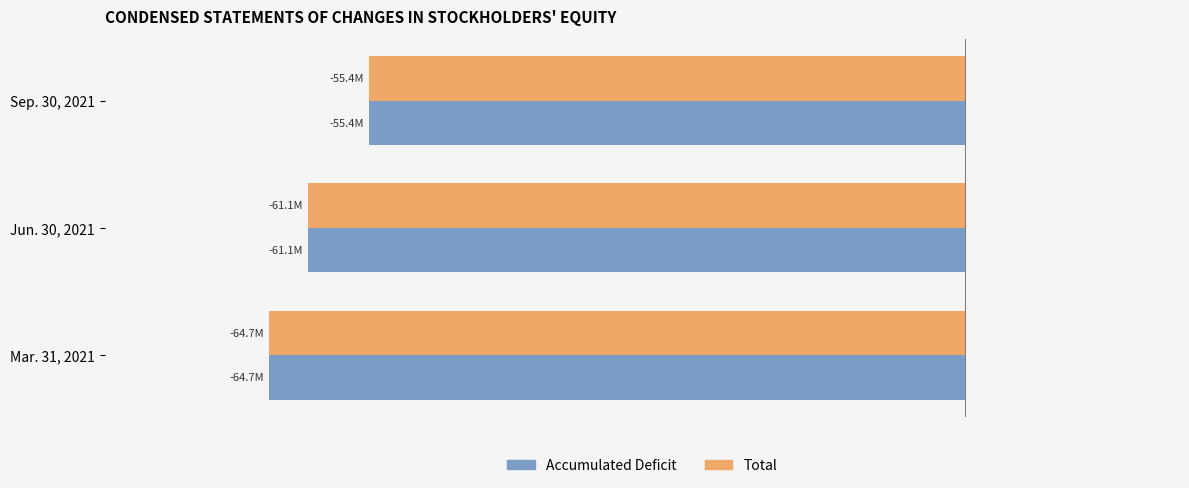

What is the maximum value shown in the chart?

-55432273